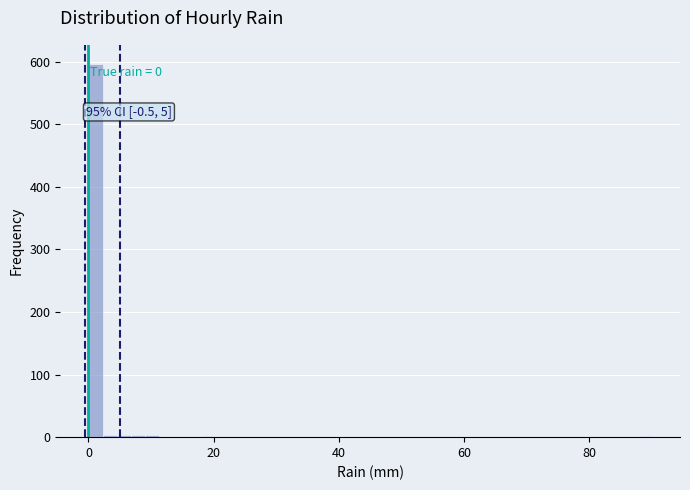

Around what value on the x-axis is the tallest bar? Give the approximate position of its centre, as read against the axis.

2